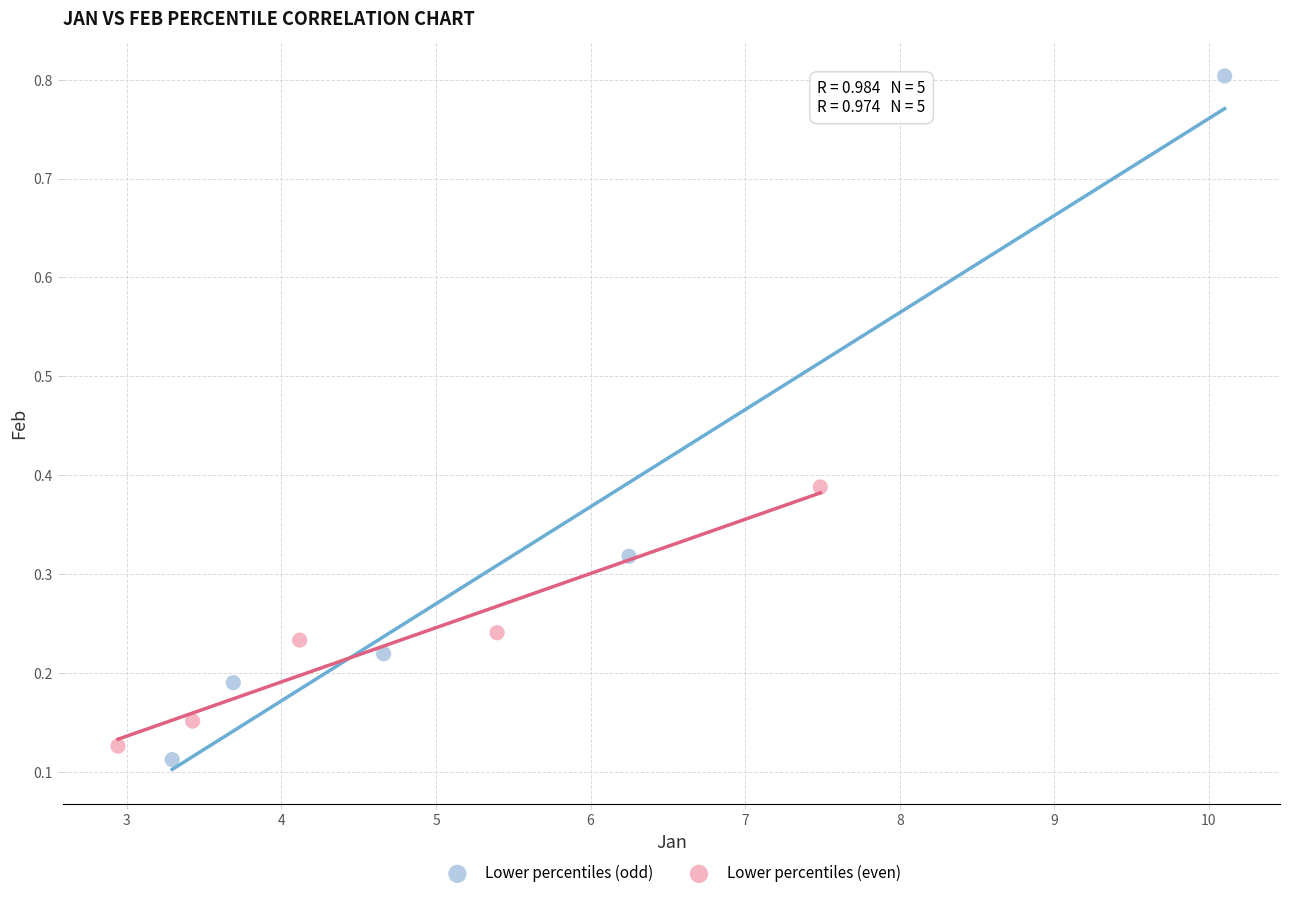

Which series has the largest Y range (max minus min)?

Lower percentiles (odd)